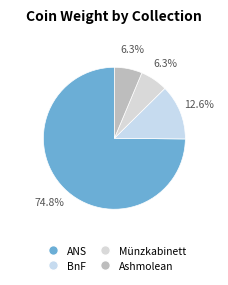

Count the number of slices in the pie.

4